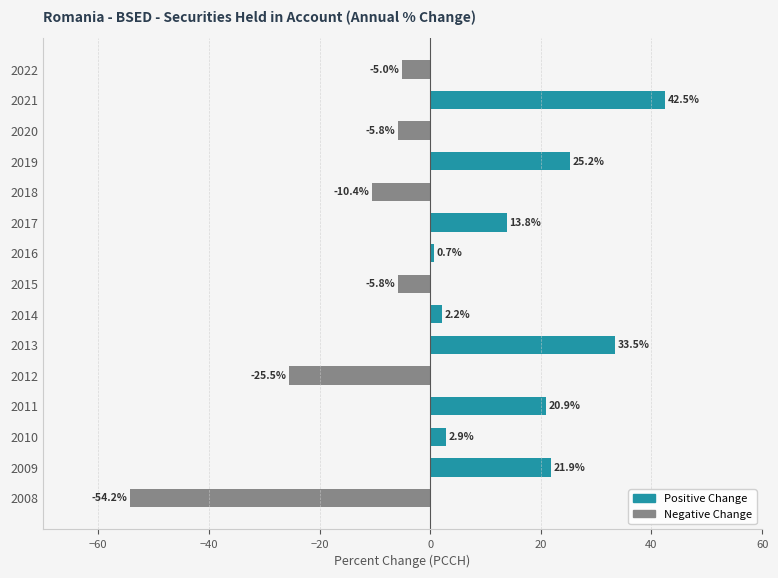

Are the bars horizontal?

Yes